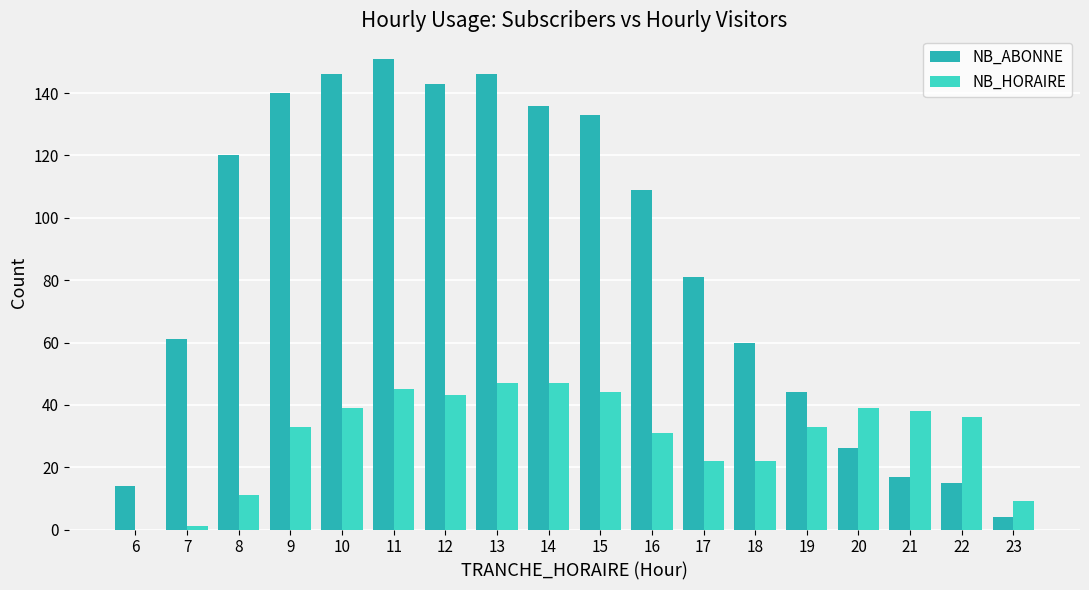

What is the difference between the NB_ABONNE values at 23 and 18?

56